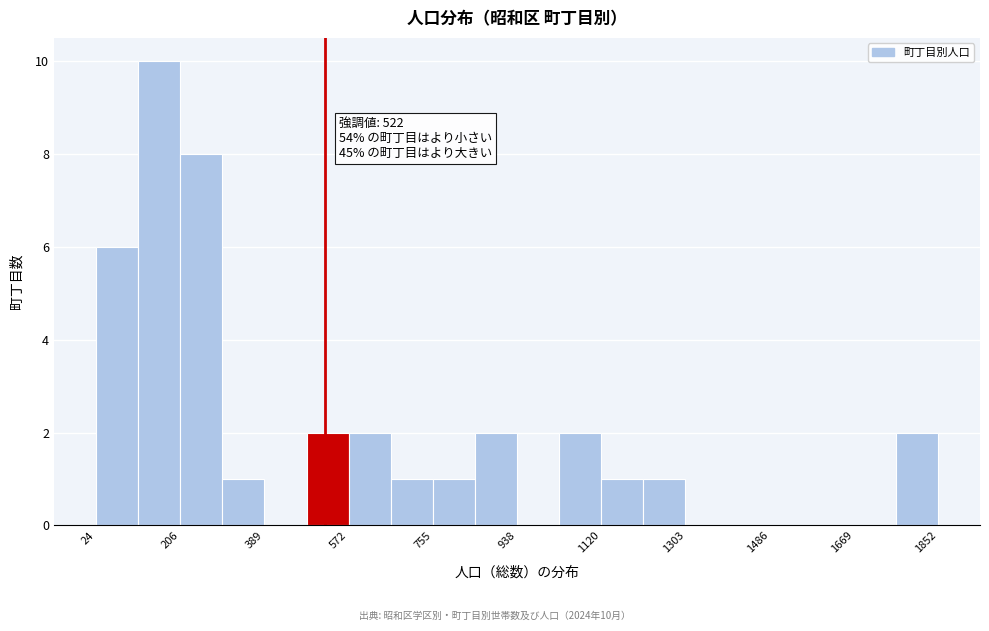

Over which range of the x-axis is the bar tallest?

120 to 200